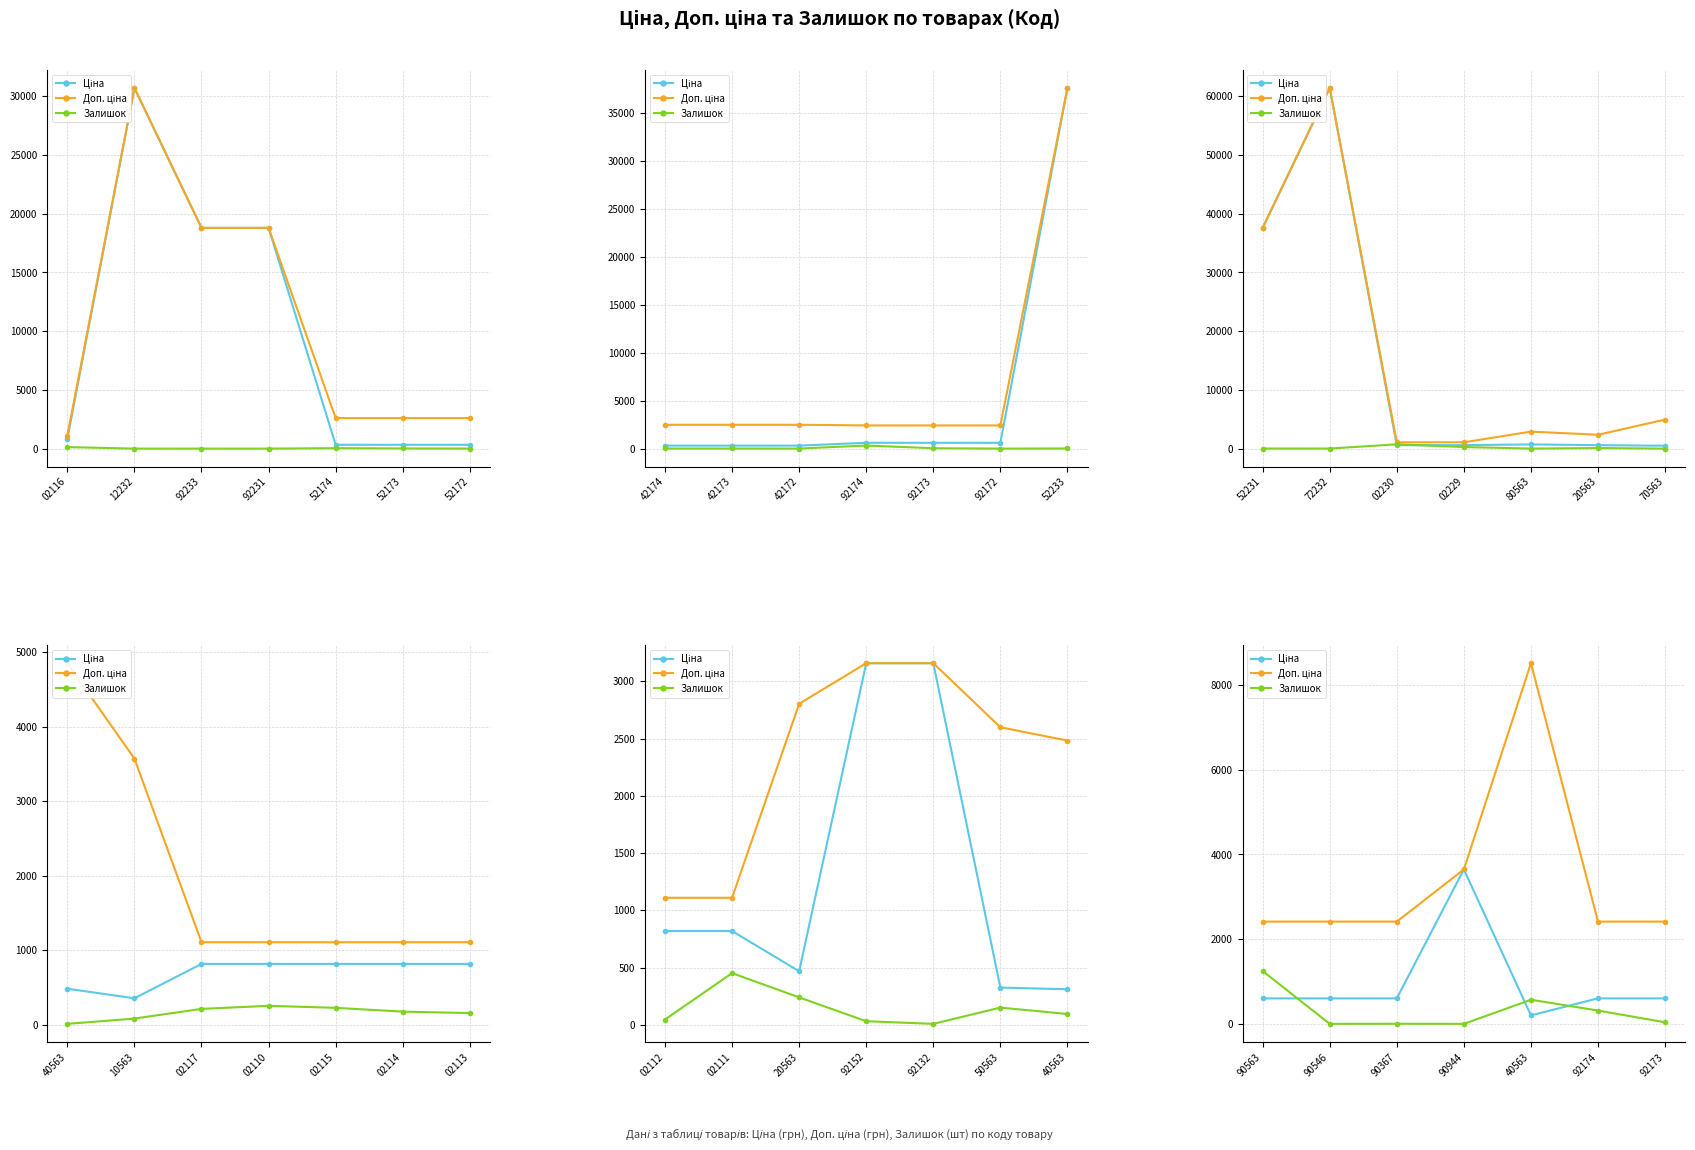

What is the lowest value of the Доп. ціна series?

2414.8